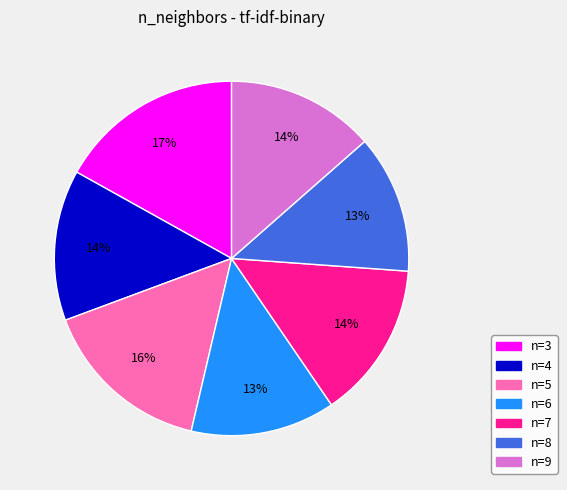

How many segments does this pie chart have?

7